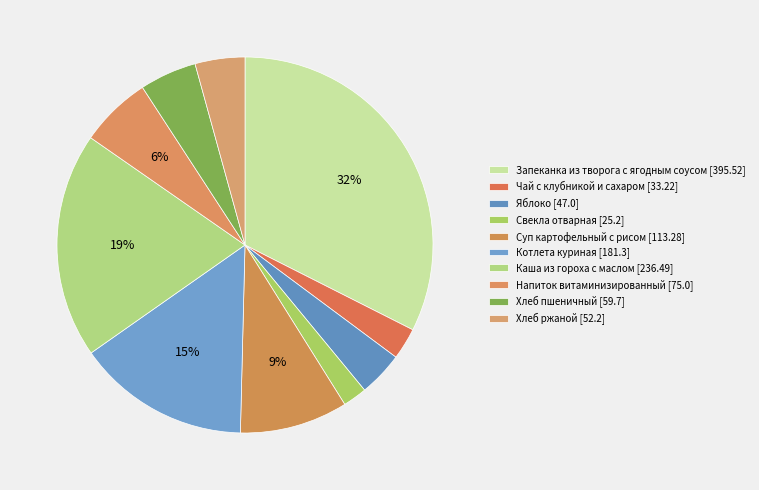

True or false: Свекла отварная accounts for 14% of the total.

False